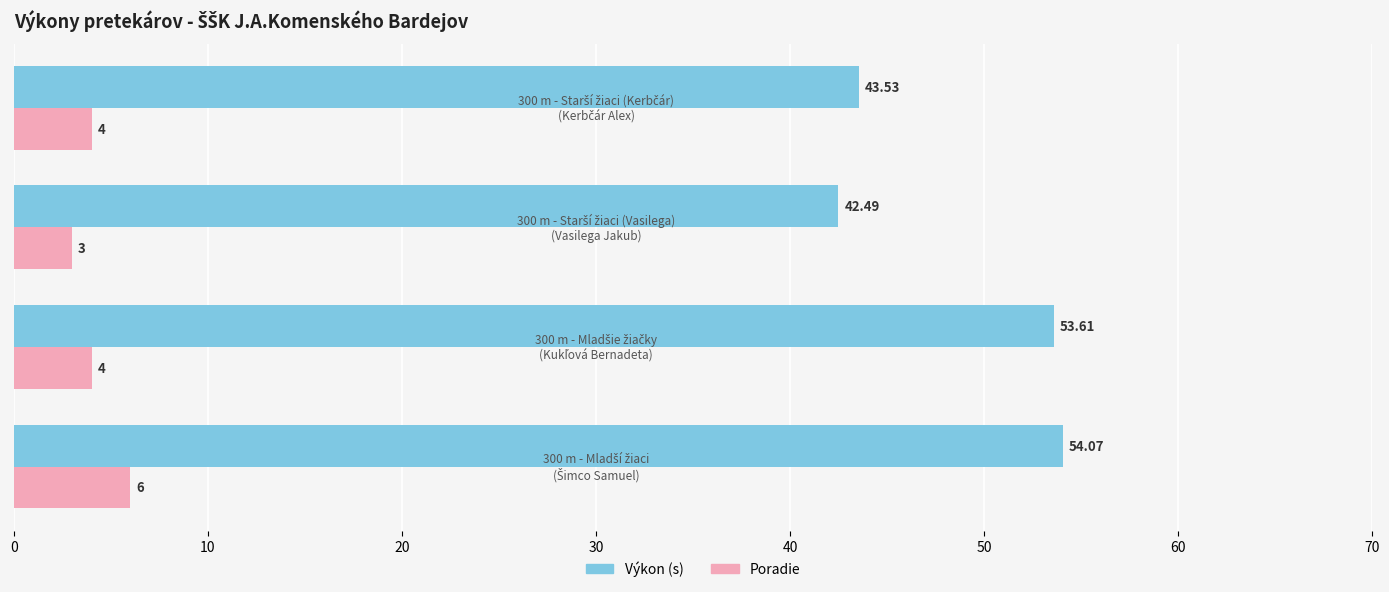

Rank the series by their average value, from lowest to highest.

Poradie, Výkon (s)